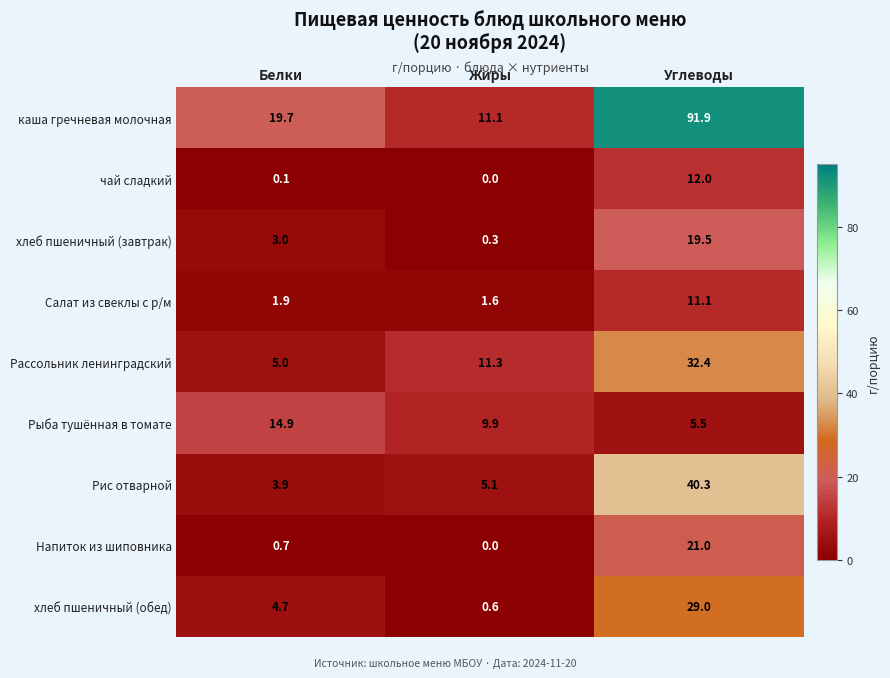

What is the average value of the Напиток из шиповника series?

7.2